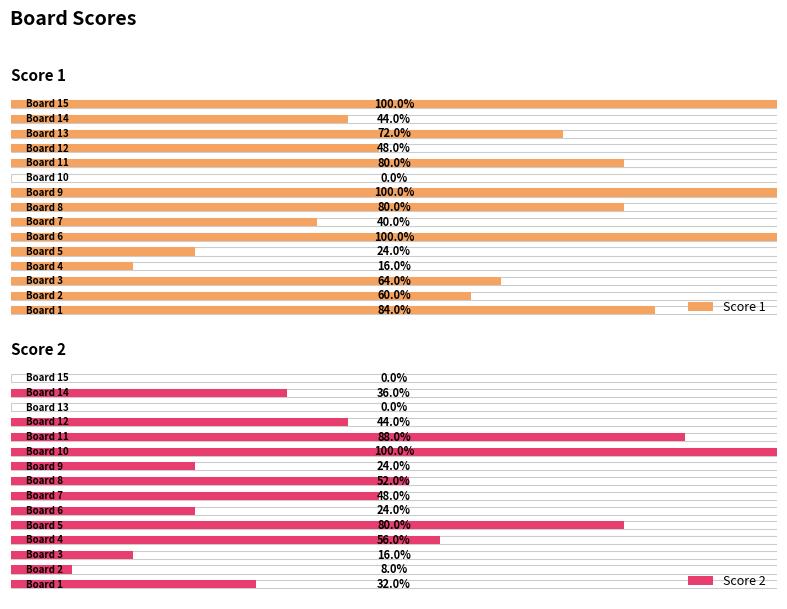

Reading left to right, what are all the values shown in this chart?

Score 1: 21	15	16	4	6	25	10	20	25	0	20	12	18	11	25
Score 2: 8	2	4	14	20	6	12	13	6	25	22	11	0	9	0